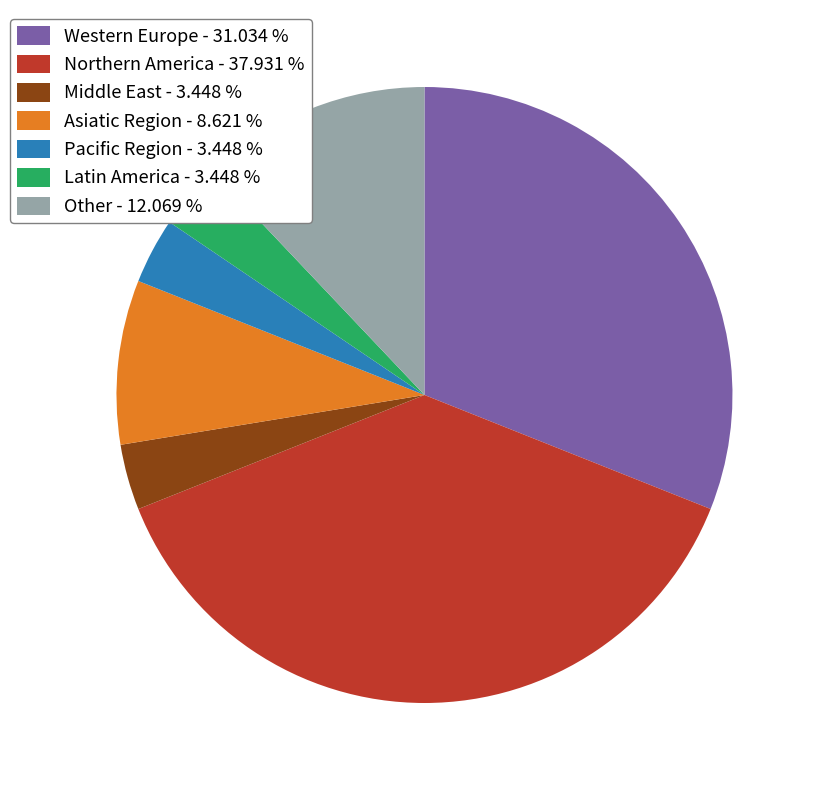

Does any single category account for the majority?

No